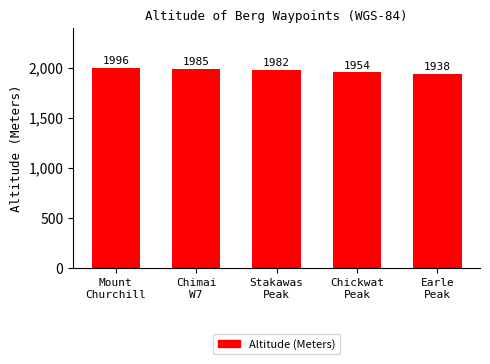

What is the maximum value shown in the chart?

1996